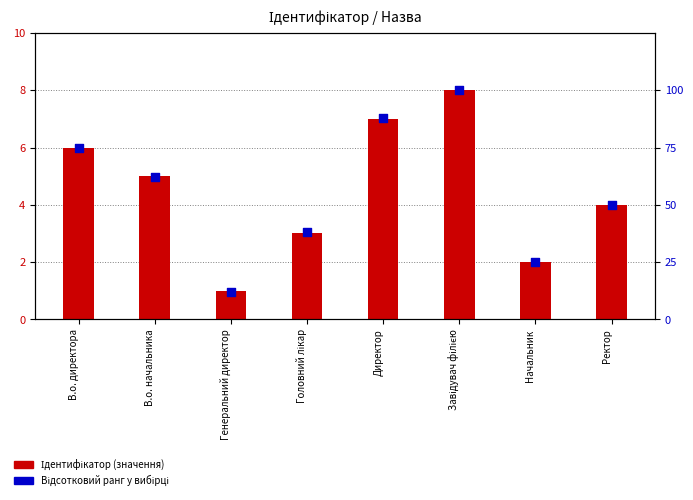

What are all the series names shown in the legend?

Ідентифікатор (значення), Відсотковий ранг